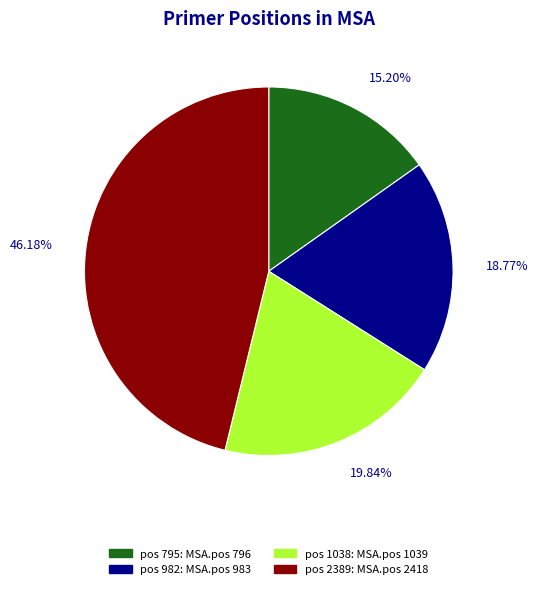

How many slices are in this pie chart?

4